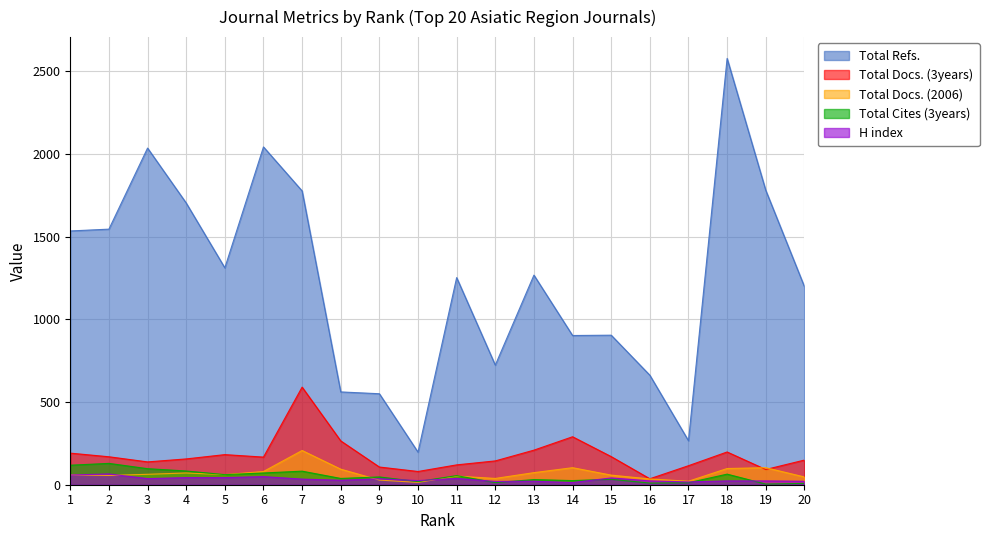

At which category is the sum across all series the highest?

18